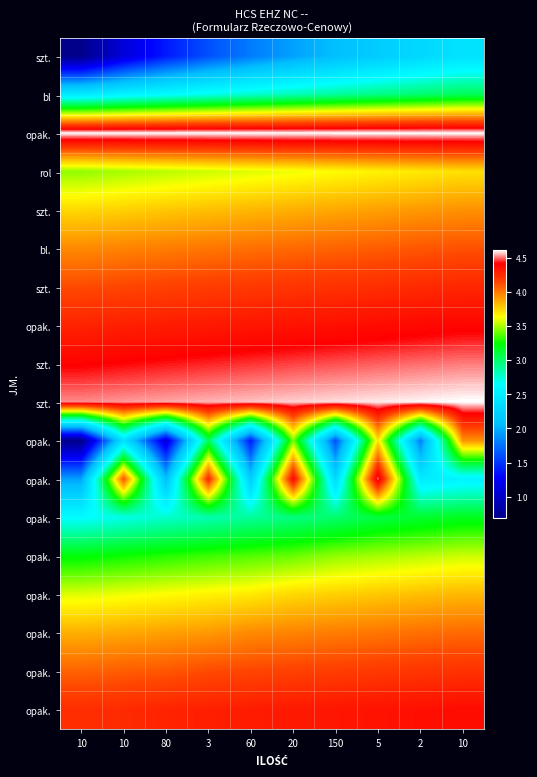

At which category is the sum across all series the highest?

5